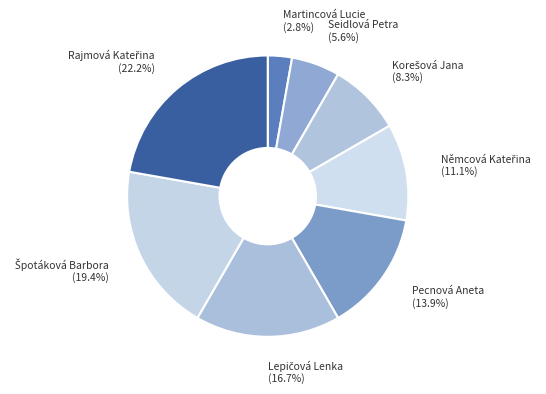

Which has a higher value, Martincová Lucie or Seidlová Petra?

Seidlová Petra